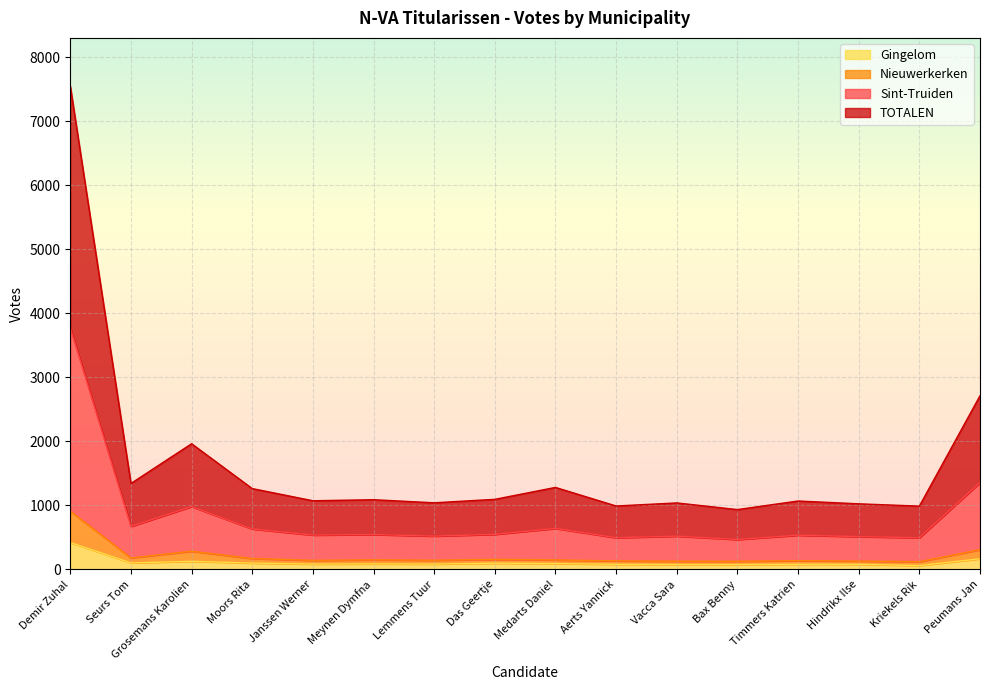

What is the total value across all series at Grosemans Karolien?

1962